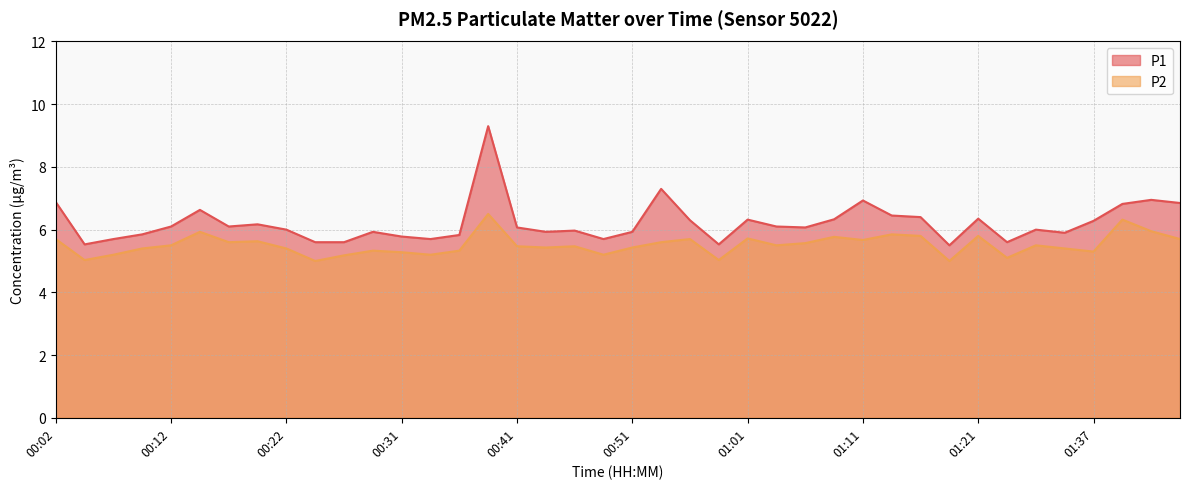

How many lines are shown in the chart?

2